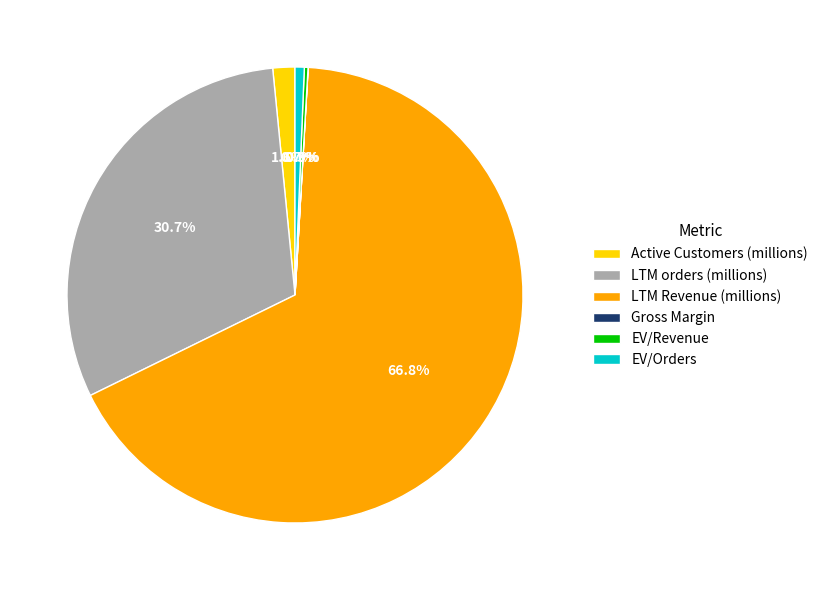

What percentage do LTM orders (millions) and Active Customers (millions) together represent?

32.3%